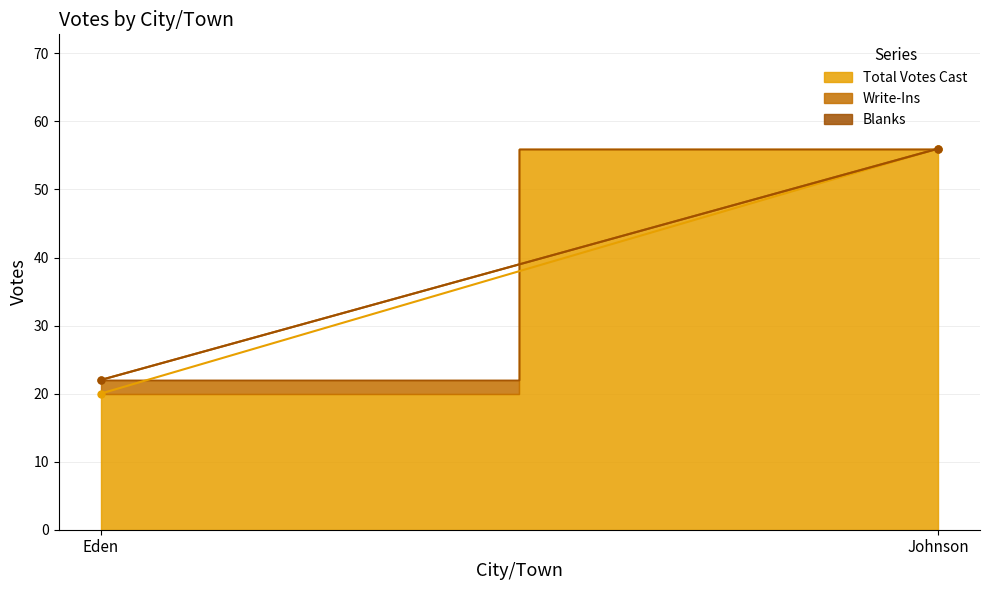

Does the chart have visible grid lines?

Yes